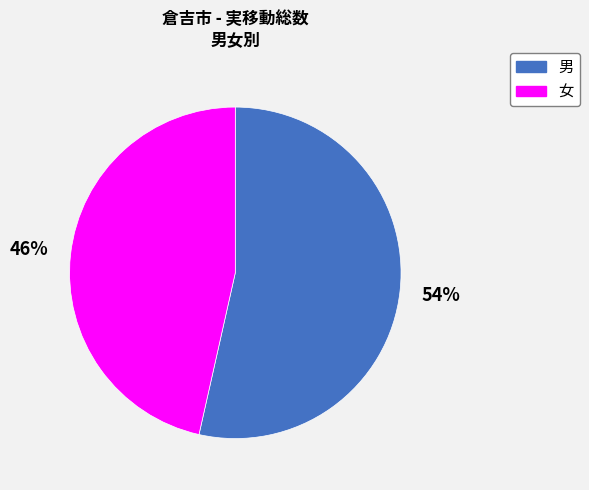

What percentage is the 女 slice, to the nearest percent?

46%